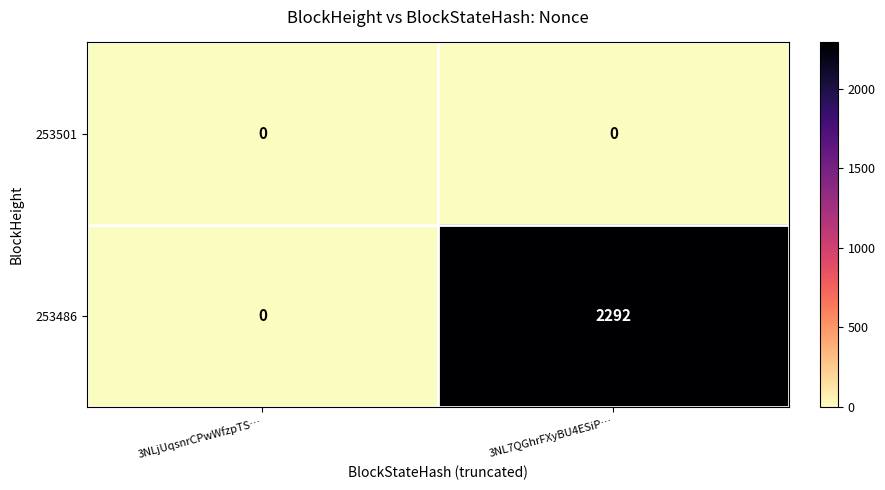

Where is 253486 nearest to the value 1146?

3NLjUqsnrCPwWfzpTS…